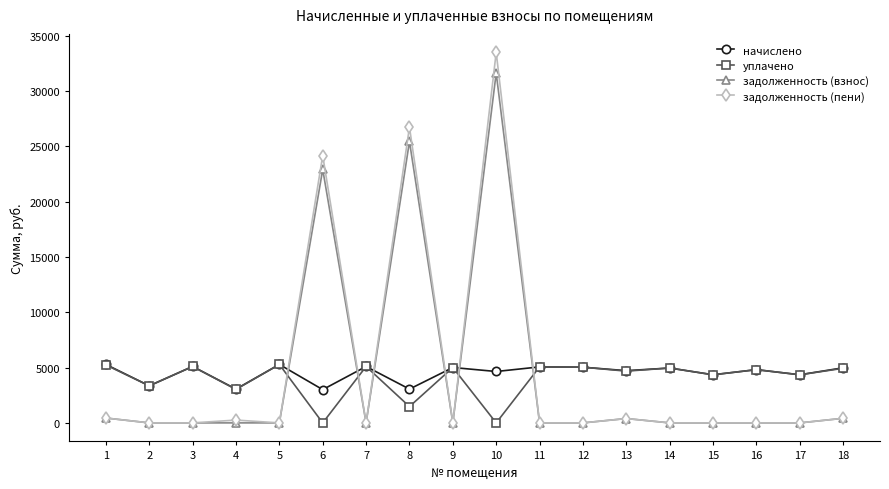

The задолженность (взнос) series shows 51866.6 at 10. True or false?

False